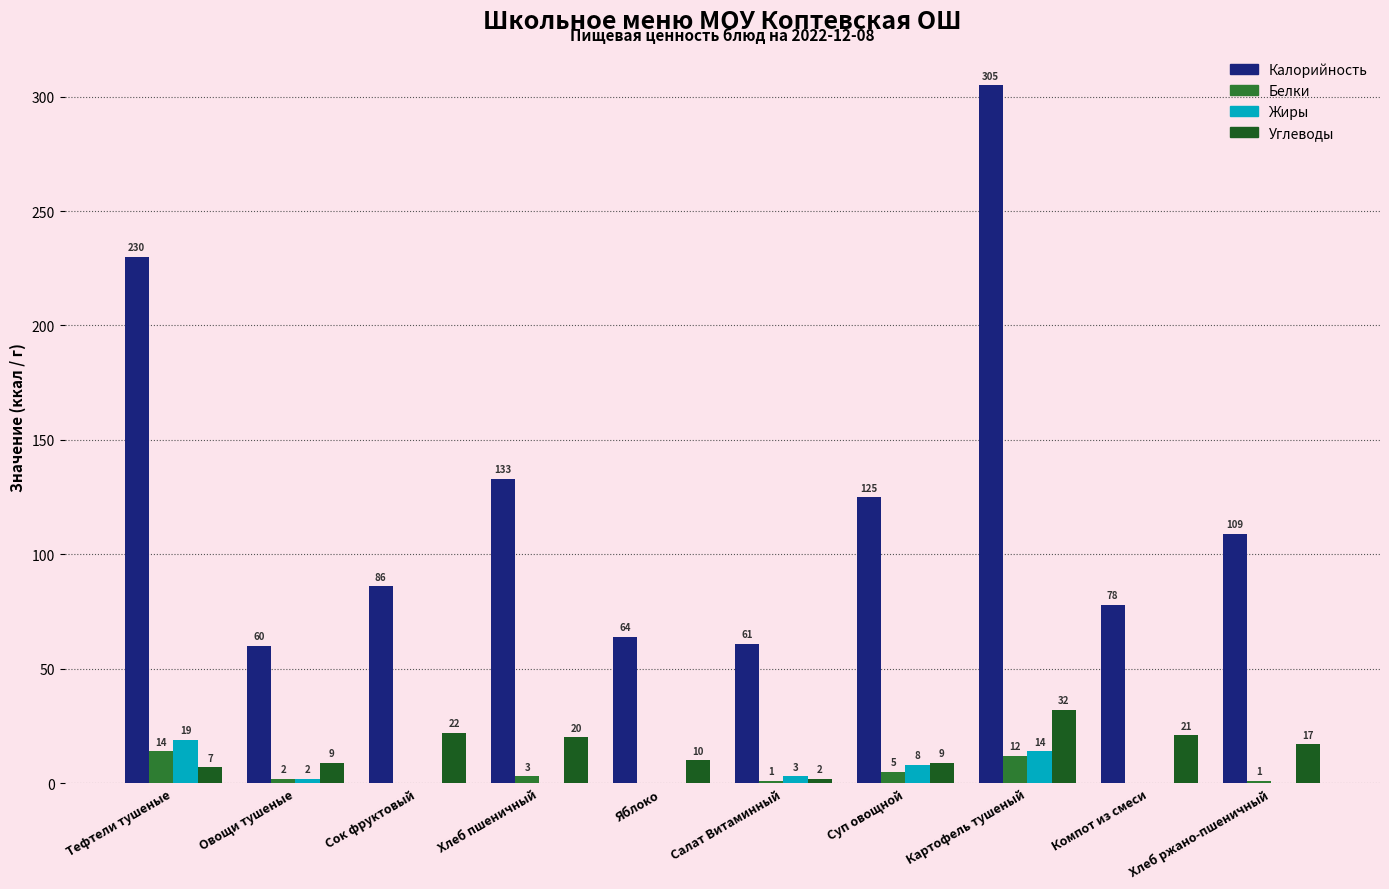

Reading left to right, transcribe all the data shown in this chart.

Калорийность: 230	60	86	133	64	61	125	305	78	109
Белки: 14	2	0	3	0	1	5	12	0	1
Жиры: 19	2	0	0	0	3	8	14	0	0
Углеводы: 7	9	22	20	10	2	9	32	21	17